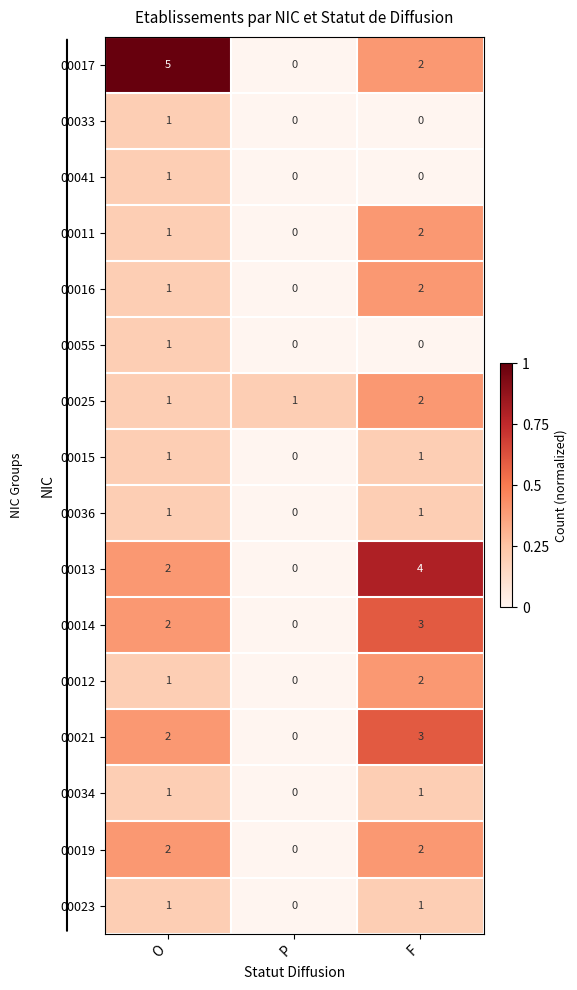

How many series are shown in this chart?

16